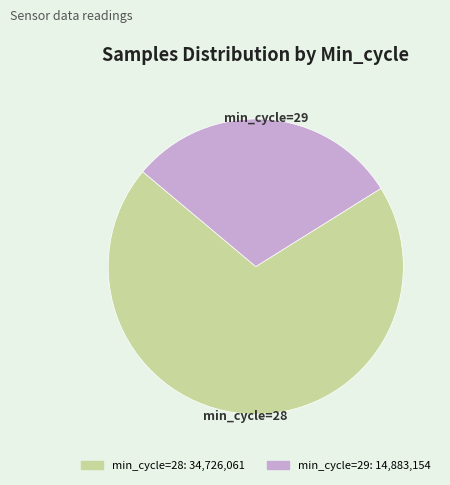

Does any single category account for the majority?

Yes